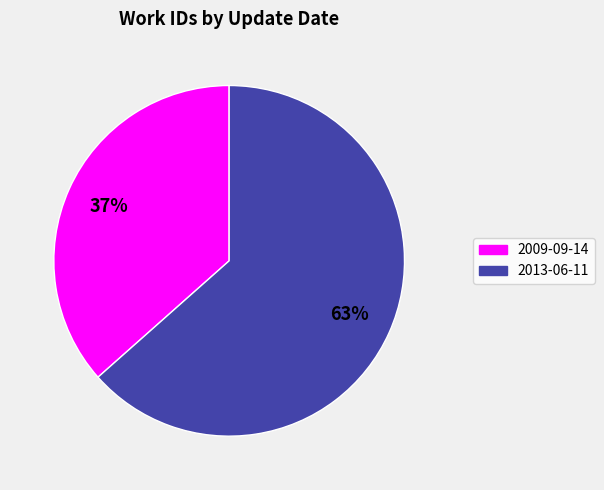

The 2013-06-11 slice represents 73% of the pie. True or false?

False